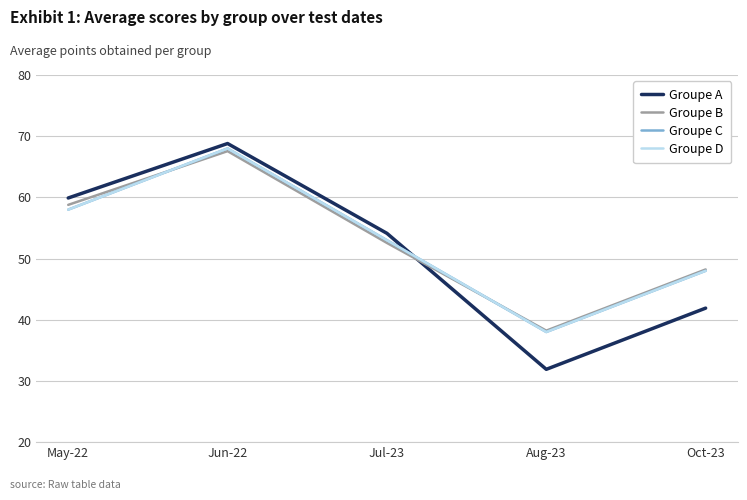

True or false: Groupe B and Groupe C cross at least once.

True